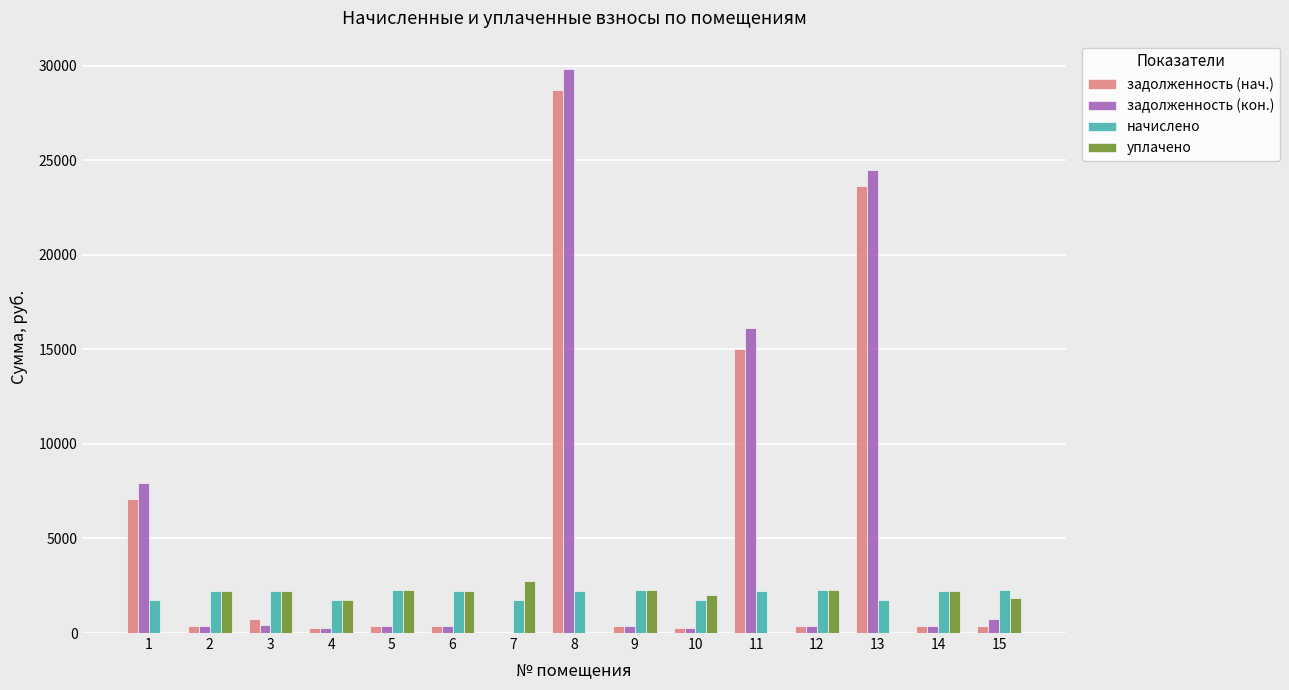

Between 6 and 11, which series saw the biggest shift?

задолженность (кон.)